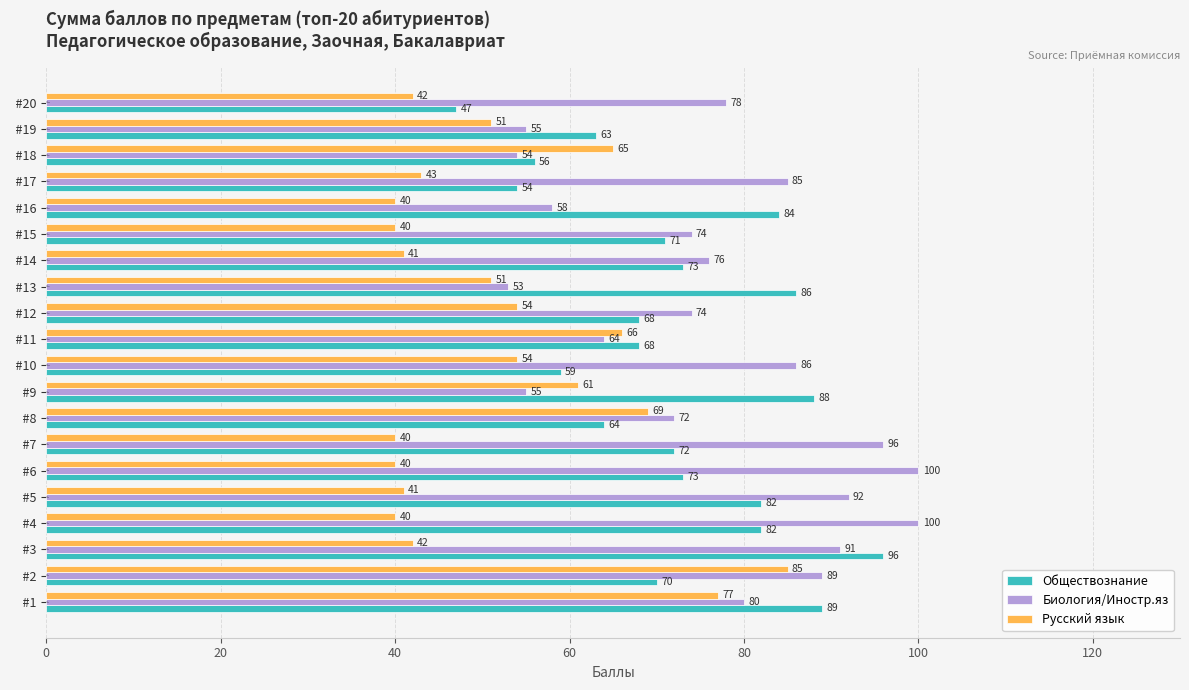

What is the greatest value displayed?

100